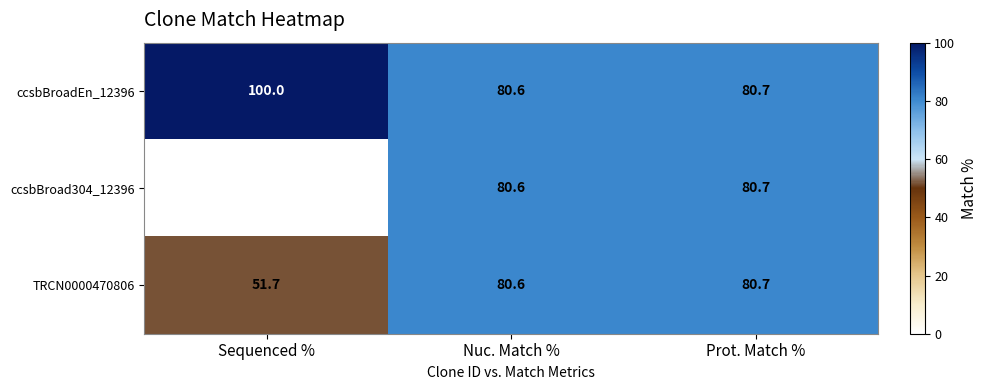

At which category is the sum across all series the highest?

Prot. Match %